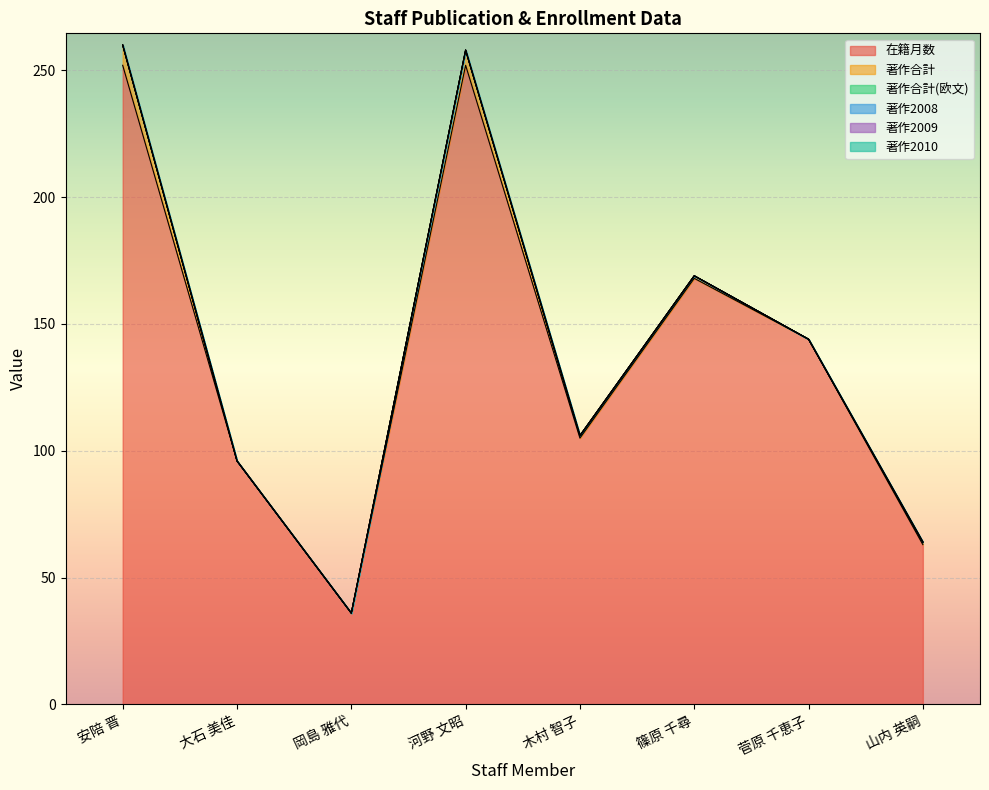

Which has a higher value, 河野 文昭 or 菅原 千恵子?

河野 文昭